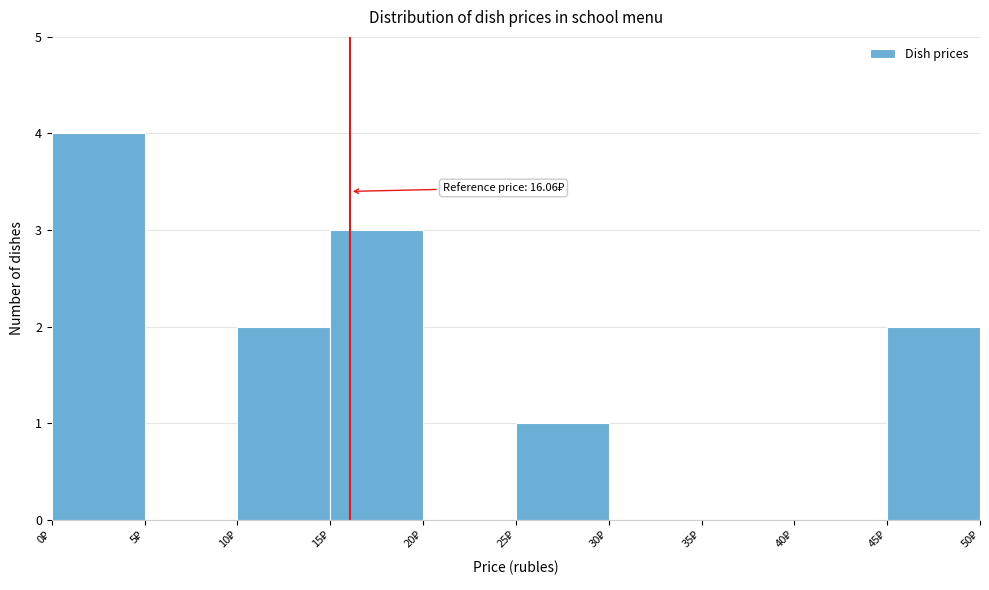

Which range on the x-axis has the tallest bar?

0 to 5